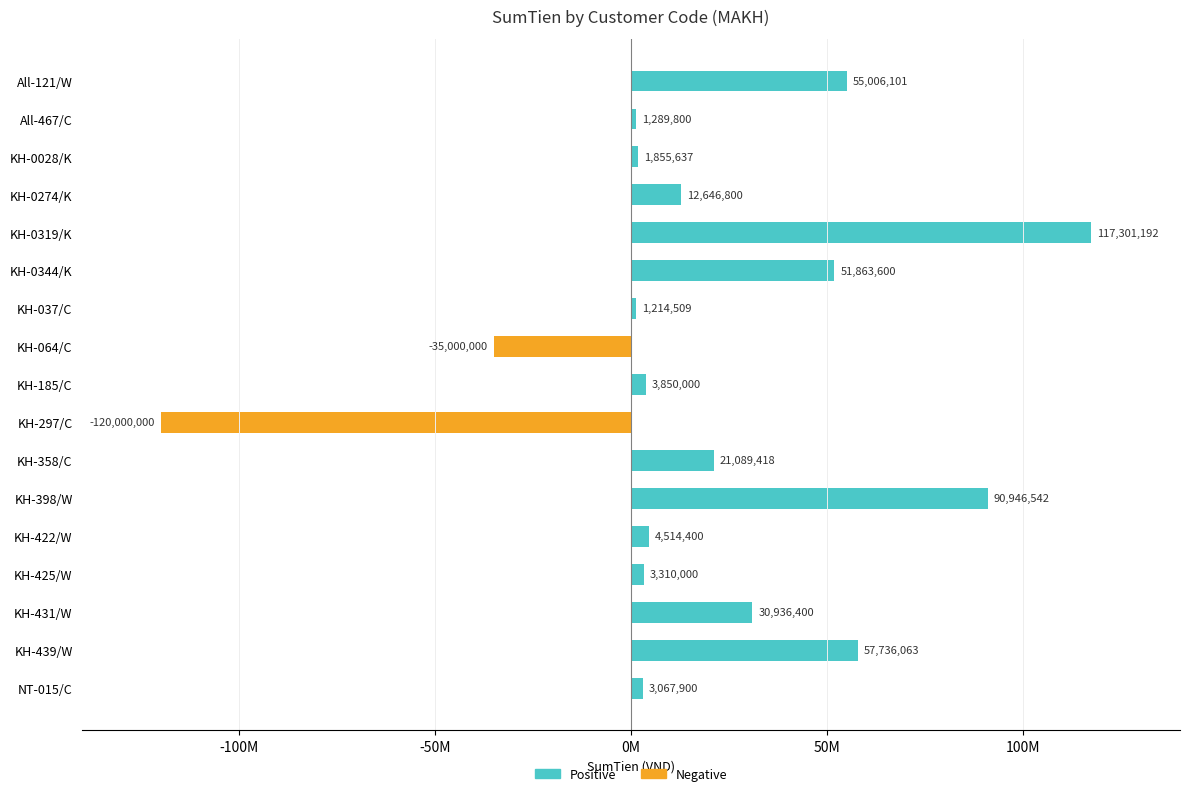

Are the bars grouped side by side (vs. stacked)?

Yes